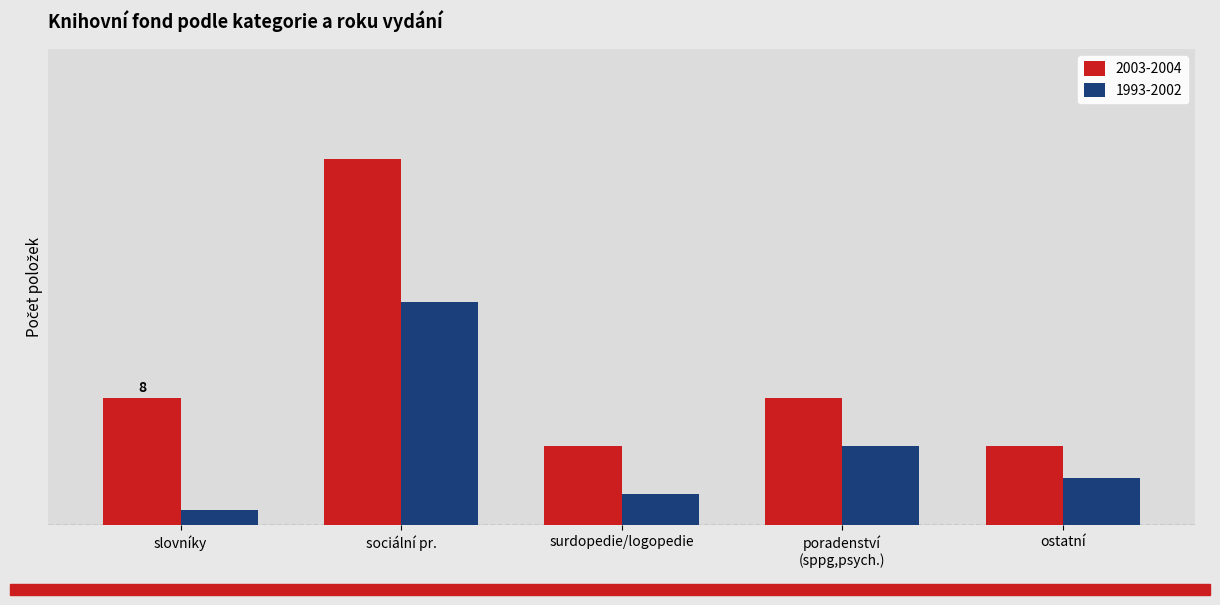

The 2003-2004 series shows 12 at sociální pr.. True or false?

False